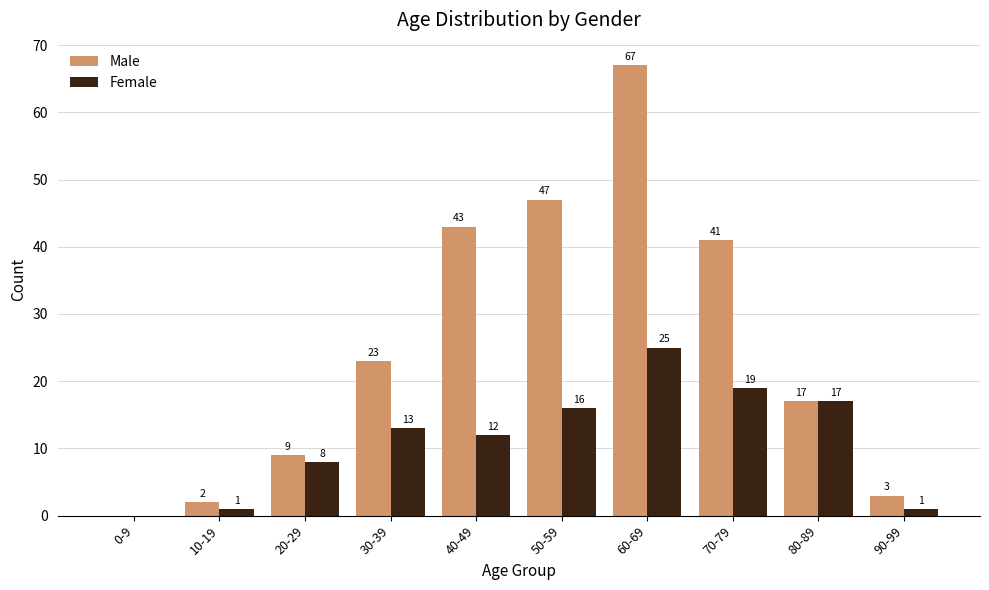

How many distinct data groups are displayed?

2